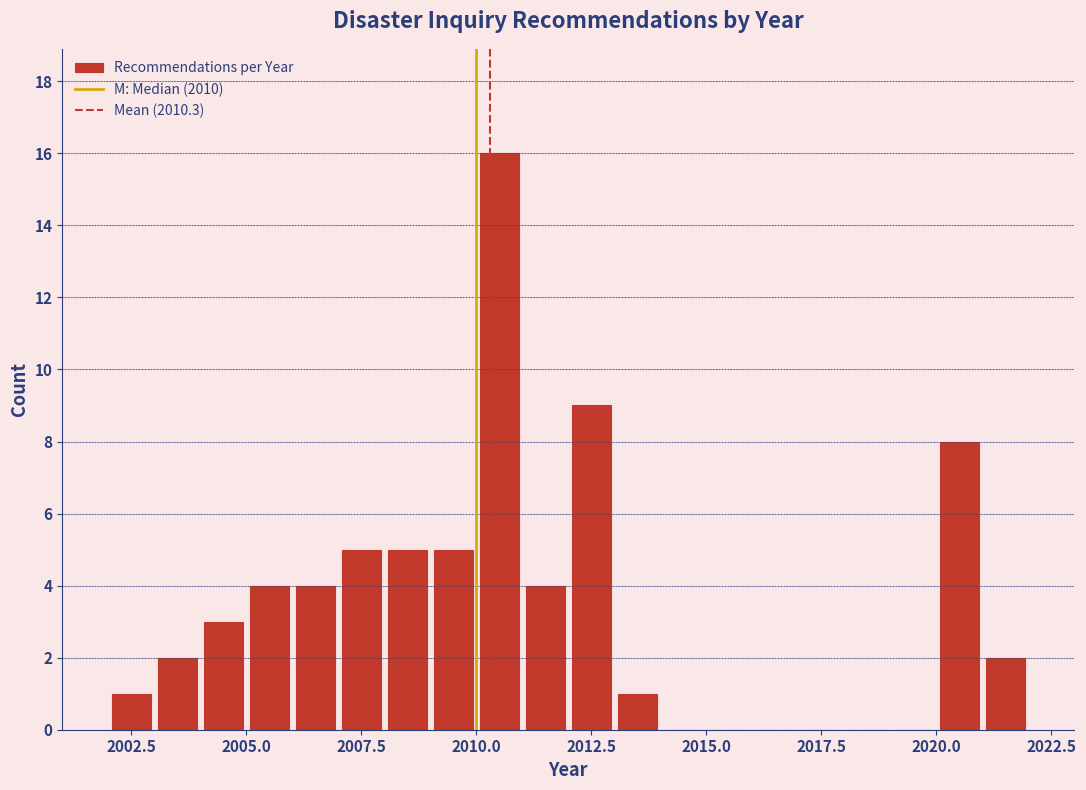

Read against the x-axis, roughly where is the centre of the tallest bar?

2010.5